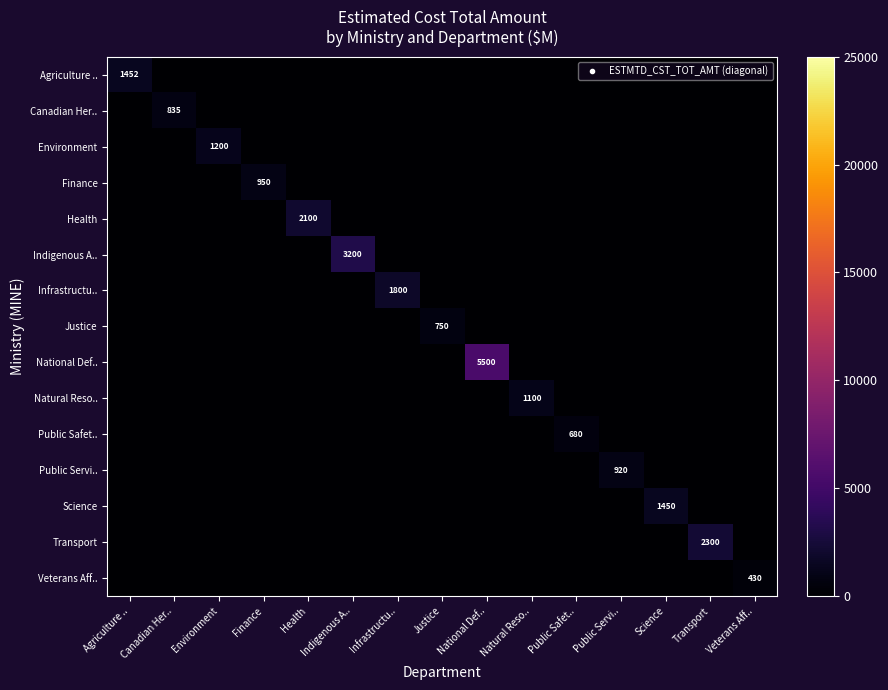

The Canadian Her.. series shows -337 at Veterans Aff... True or false?

False